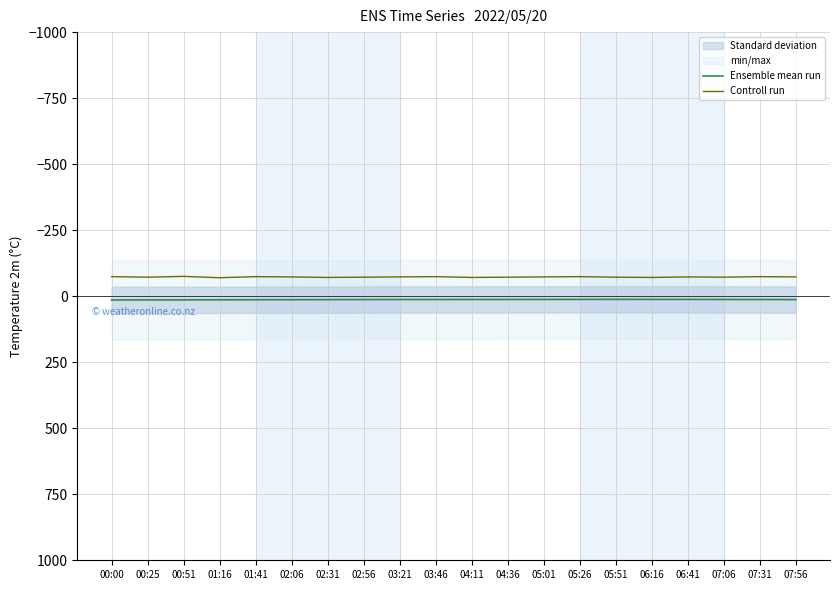

At which category is the sum across all series the highest?

01:16